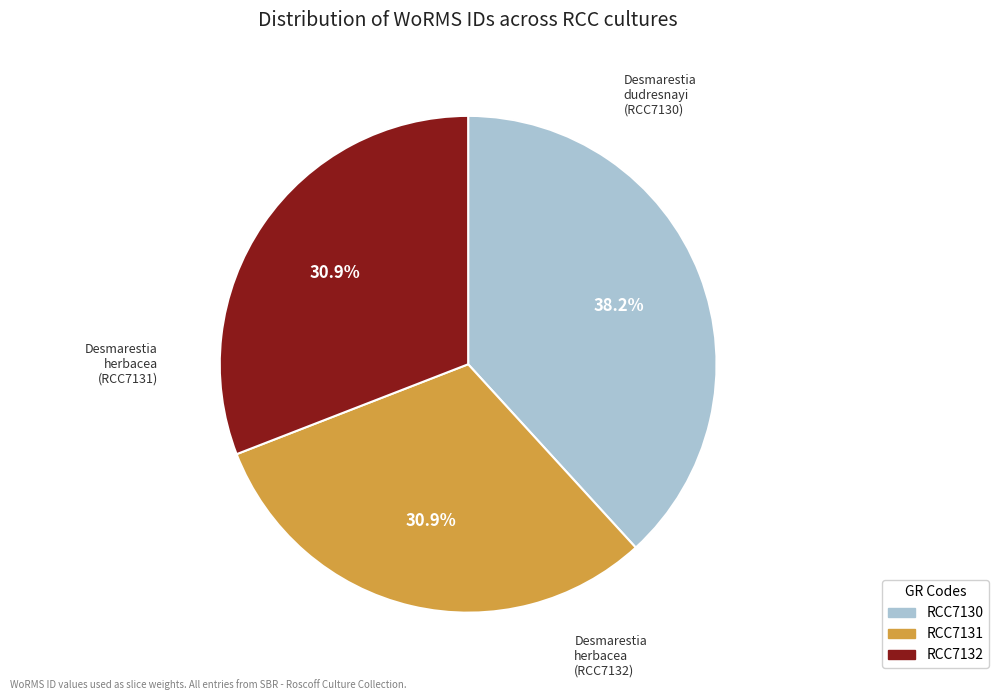

How many slices are in this pie chart?

3